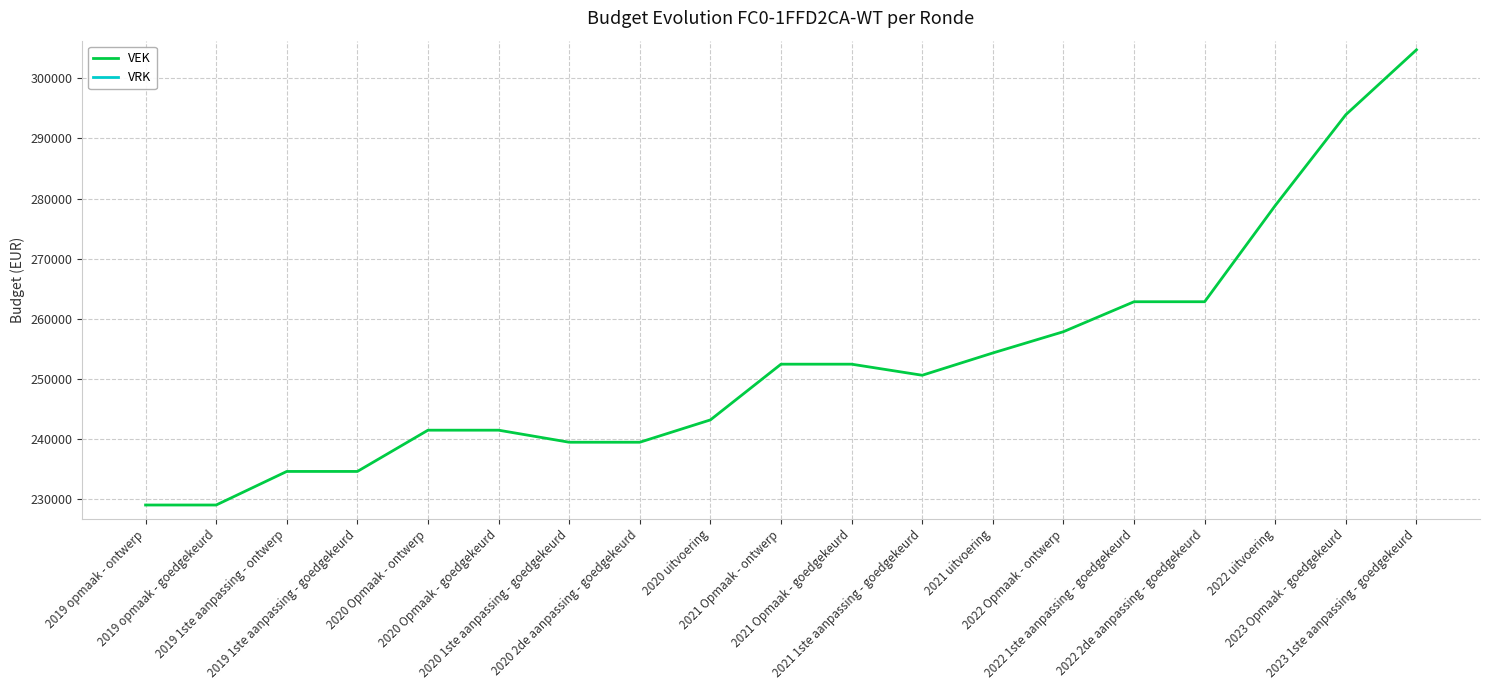

Is it true that VRK equals 0 at 2021 1ste aanpassing - goedgekeurd?

True